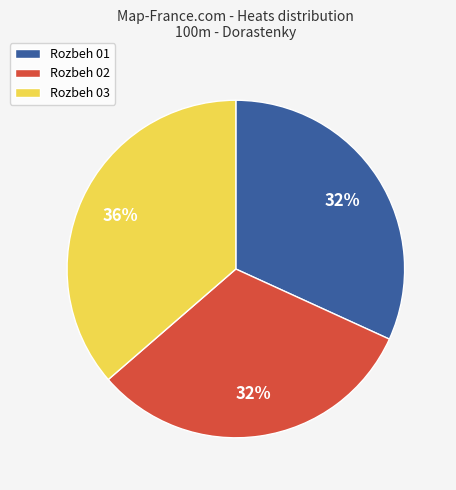

How many segments does this pie chart have?

3